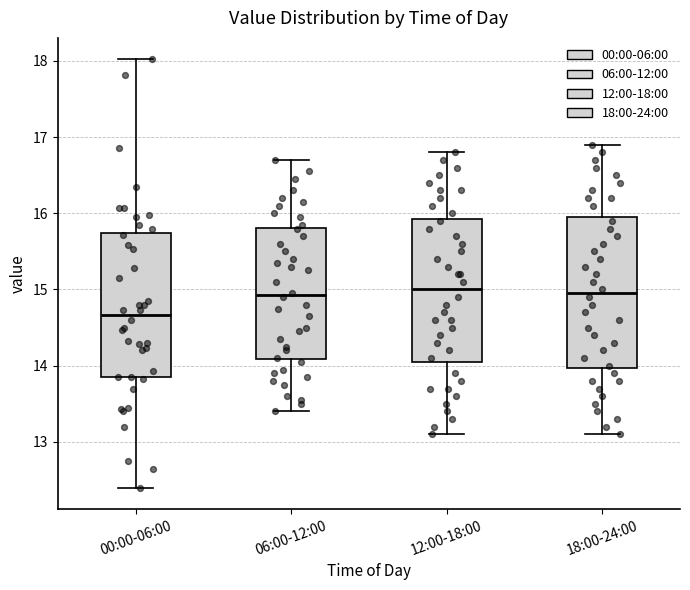

Where is the lower edge of the box for 12:00-18:00 on the y-axis? The values are not printed on the chart, so give them approximately, as read against the axis.

14.1